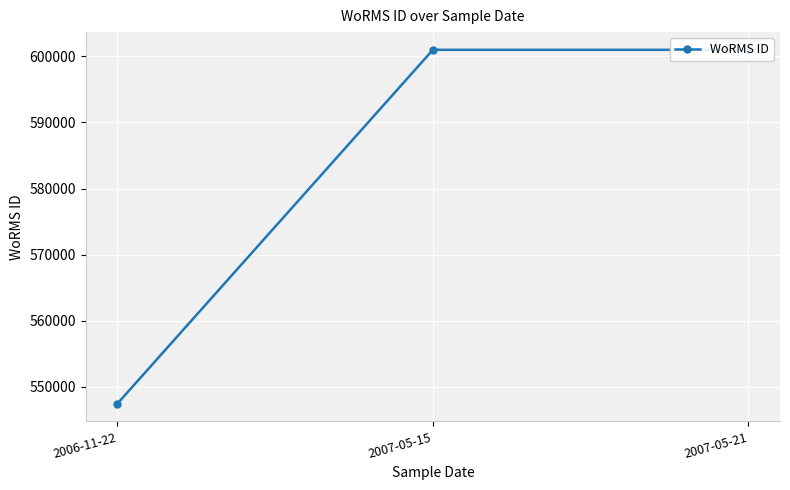

The value at 2007-05-15 is 600979. True or false?

True